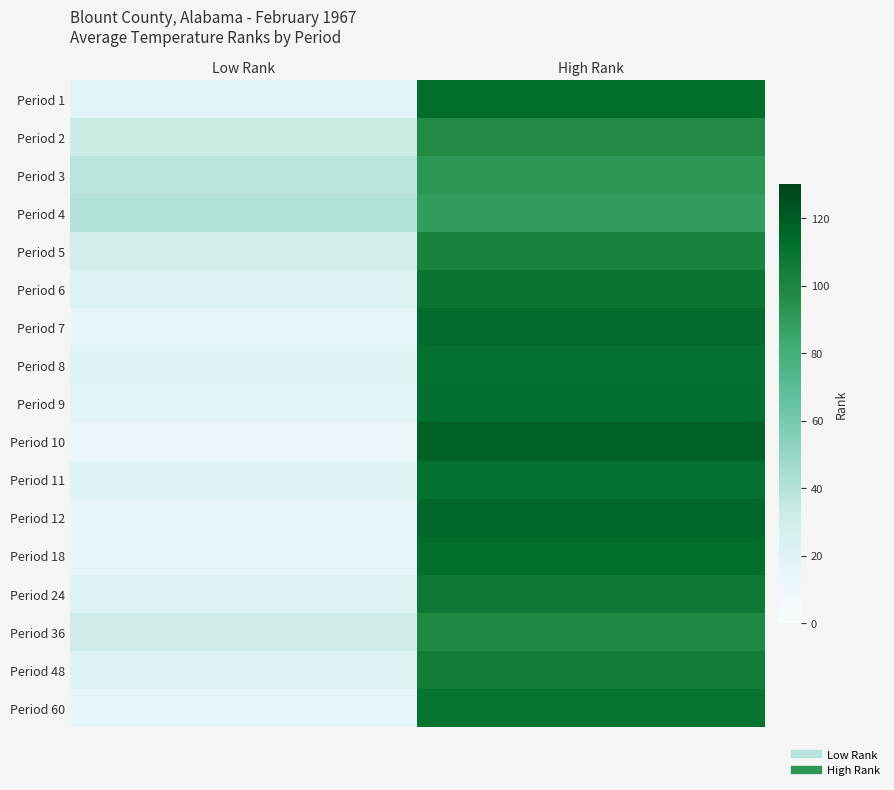

At how many categories does at least one series exceed 44?

1